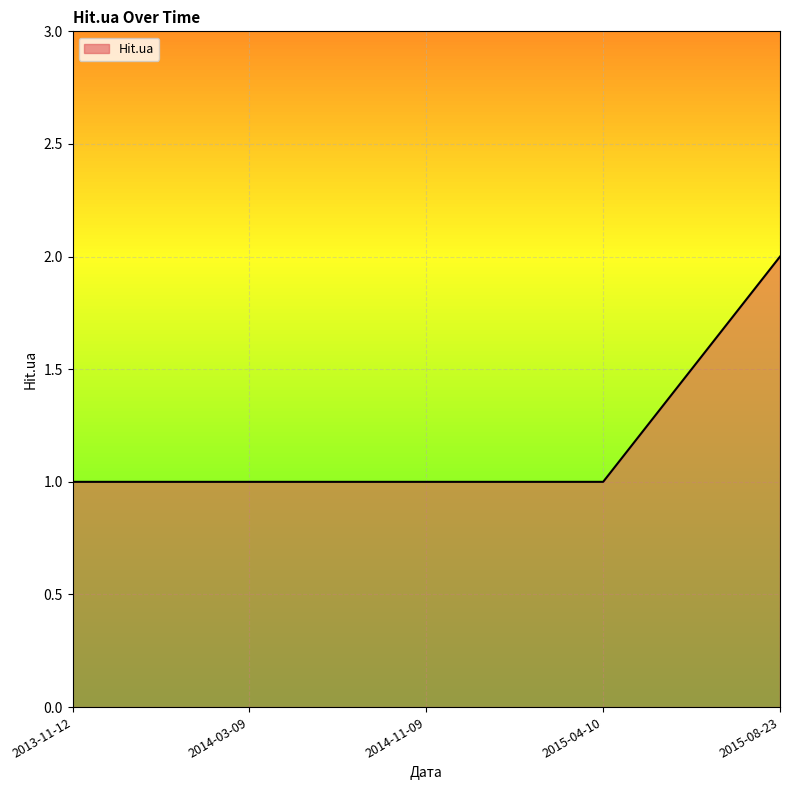

What is the ratio of the value at 2015-04-10 to the value at 2015-08-23?

0.5